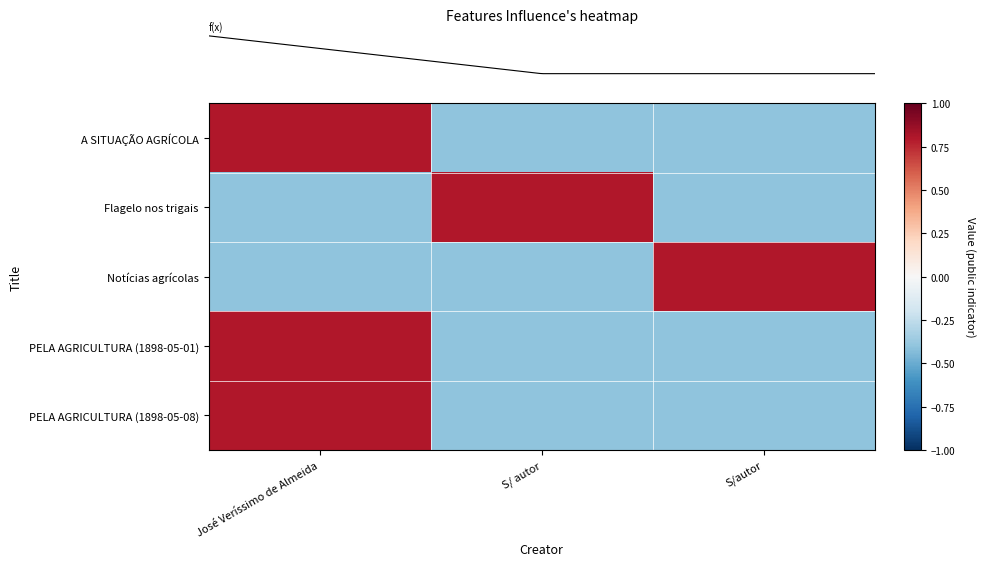

At which category is the sum across all series the highest?

José Veríssimo de Almeida